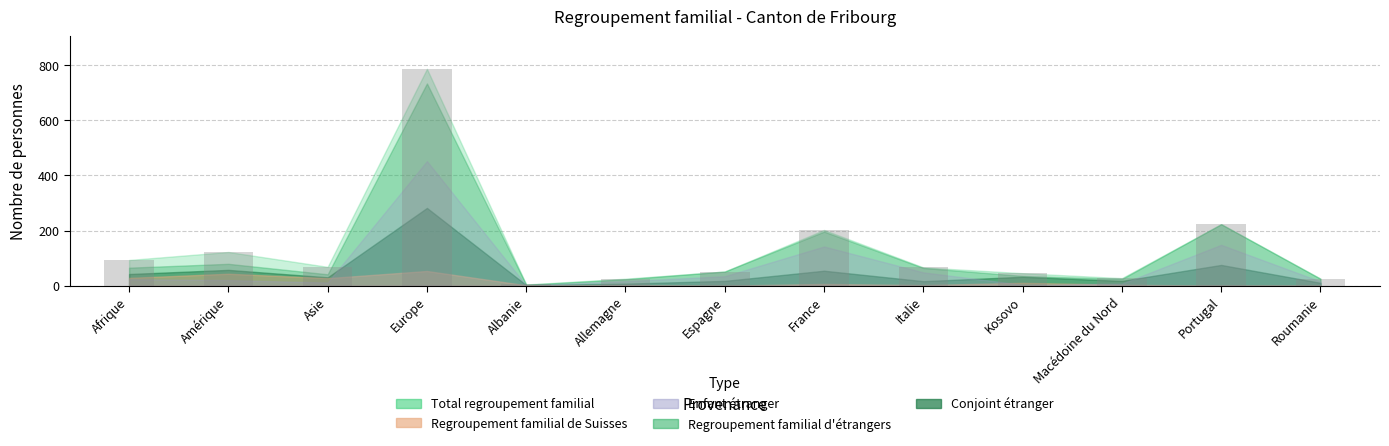

The value at Italie is 114. True or false?

False